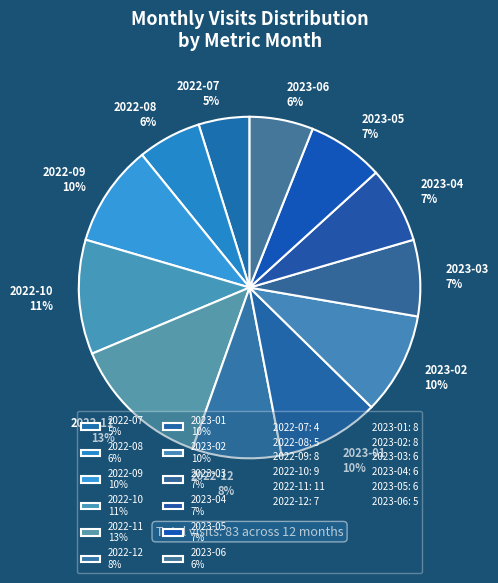

To the nearest percent, what percentage of the pie is 2022-08?

6%